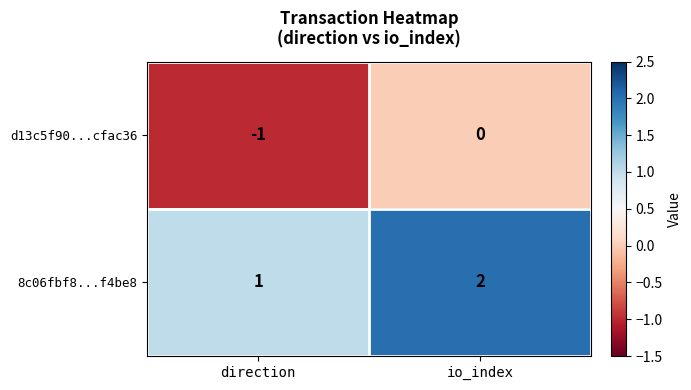

True or false: 8c06fbf8...f4be8 has a value of 1 at direction.

True